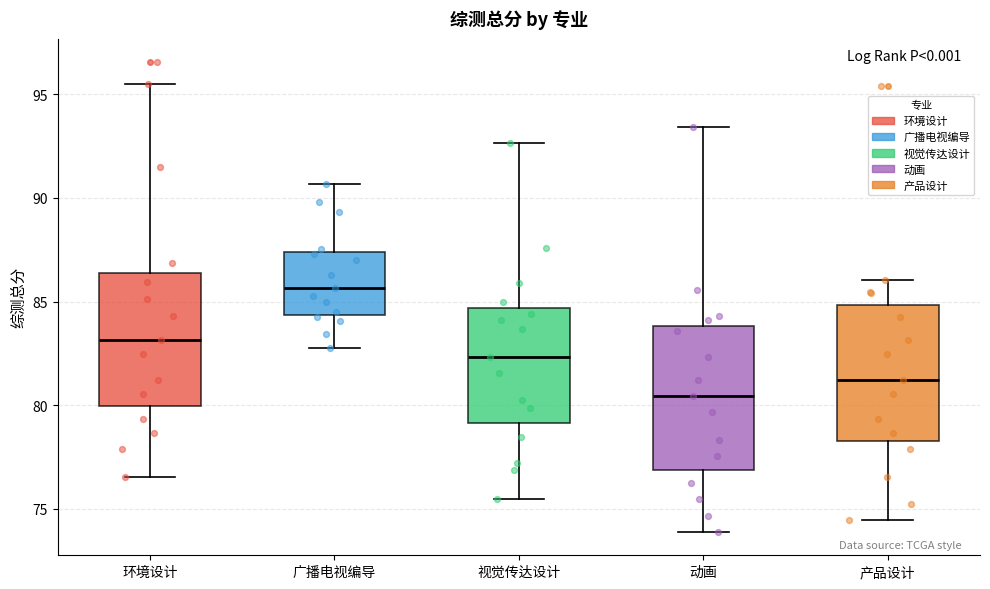

Reading left to right, read every box against the y-axis: the position of its median line, the range the box covers, and the ends of its whiskers. The values are not printed on the chart, so give them approximately, as read against the axis.

环境设计: median 83.0, box 80.0 to 86.5, whiskers 76.5 to 95.5
广播电视编导: median 85.5, box 84.5 to 87.5, whiskers 83.0 to 90.5
视觉传达设计: median 82.5, box 79.0 to 84.5, whiskers 75.5 to 92.5
动画: median 80.5, box 77.0 to 84.0, whiskers 74.0 to 93.5
产品设计: median 81.0, box 78.5 to 85.0, whiskers 74.5 to 86.0